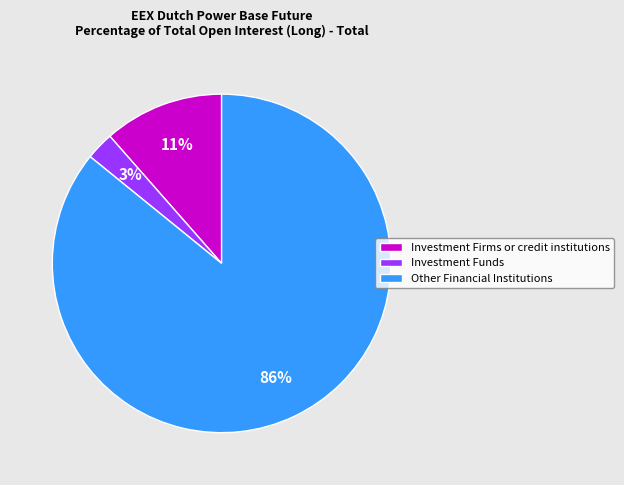

Count the number of slices in the pie.

3